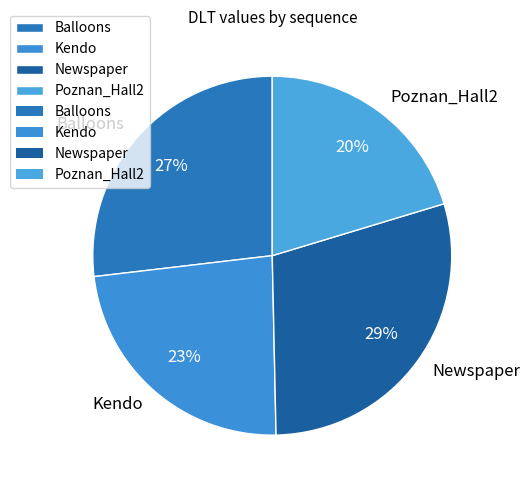

To the nearest percent, what is the average slice percentage?

25%